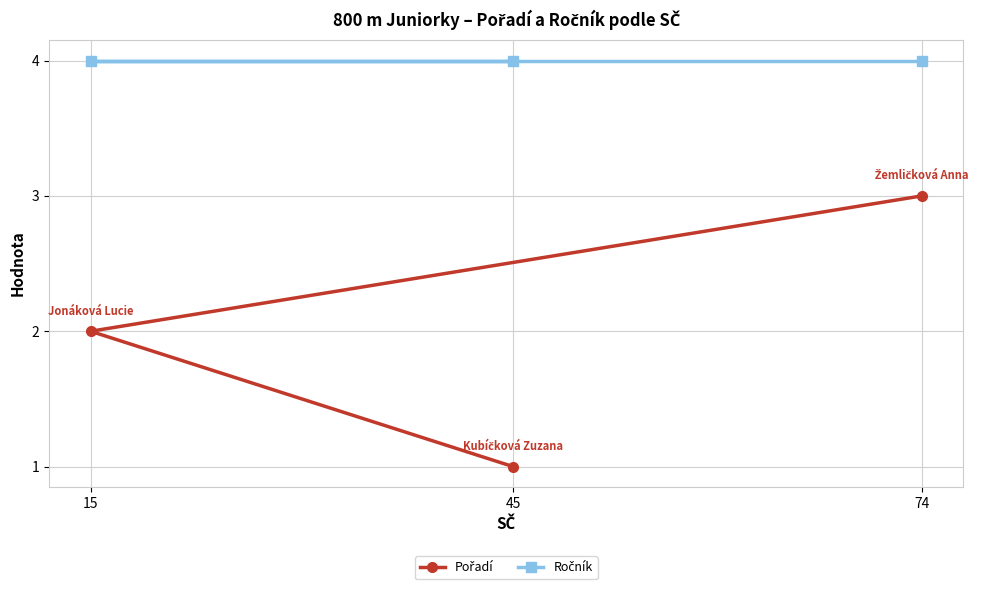

Which has a higher value, 45 or 15?

15